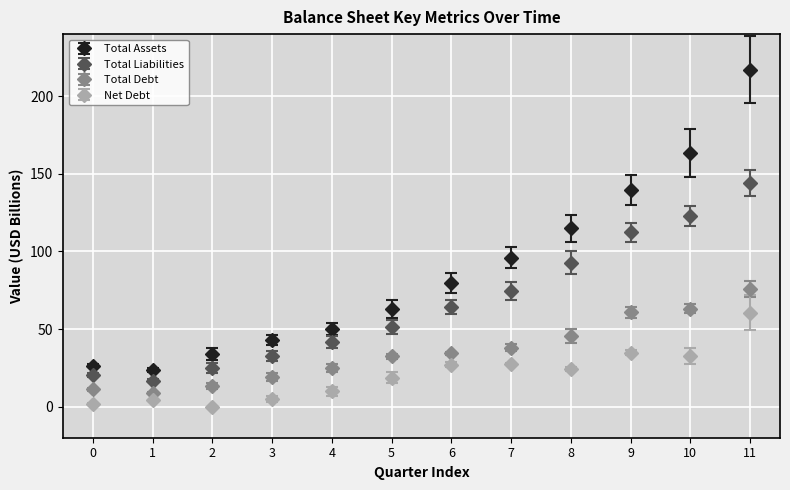

Between 2 and 4, which series saw the biggest shift?

Total Liabilities